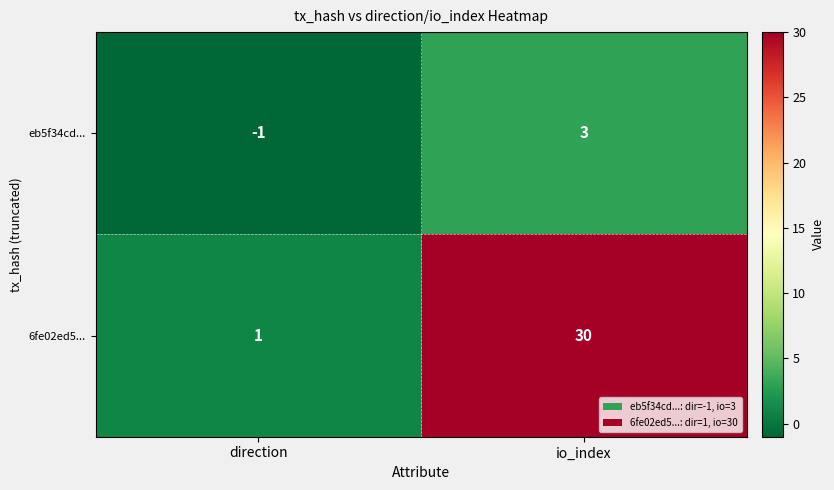

Between direction and io_index, which series saw the biggest shift?

6fe02ed5...